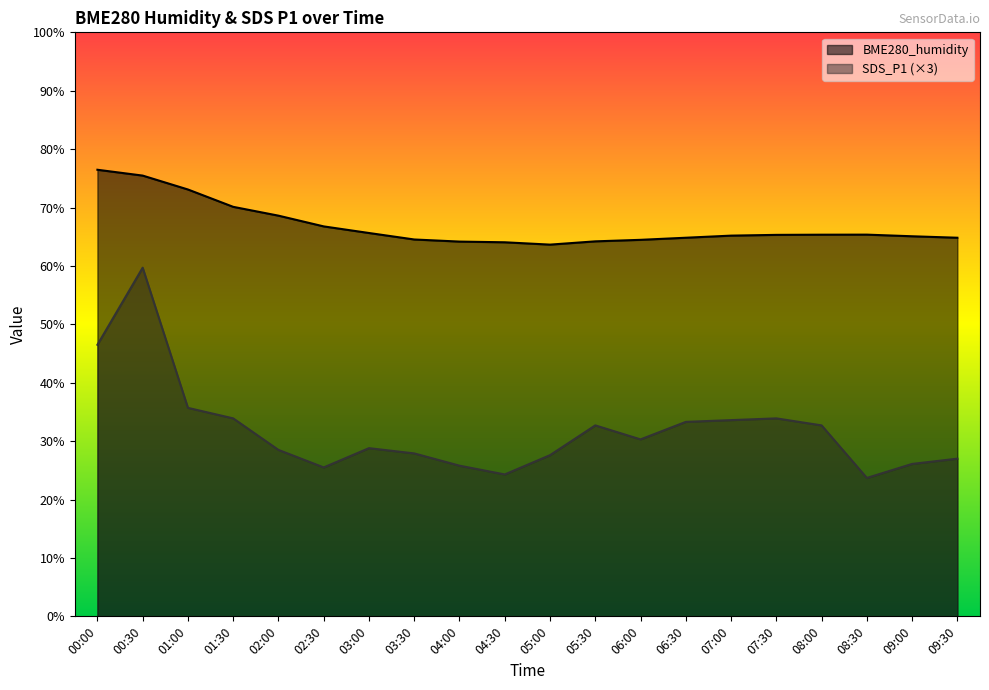

True or false: BME280_humidity and SDS_P1 cross at least once.

False